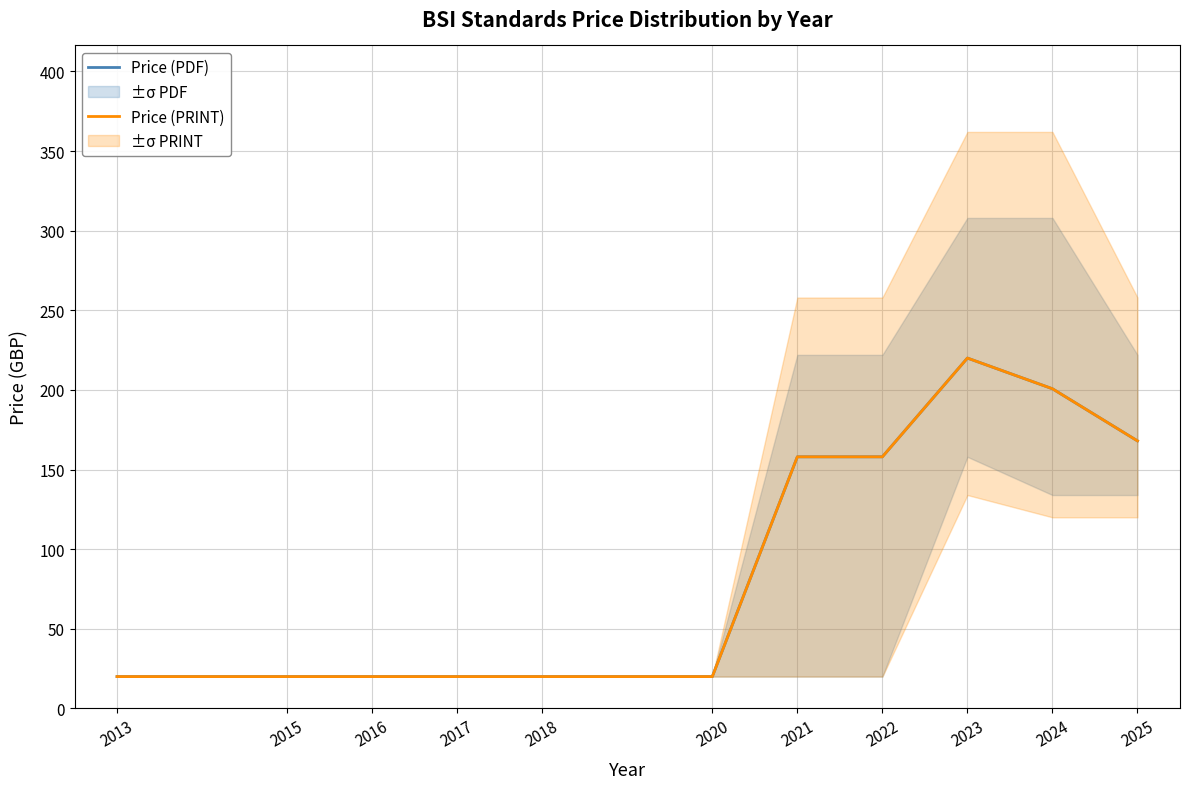

How many lines are shown in the chart?

2